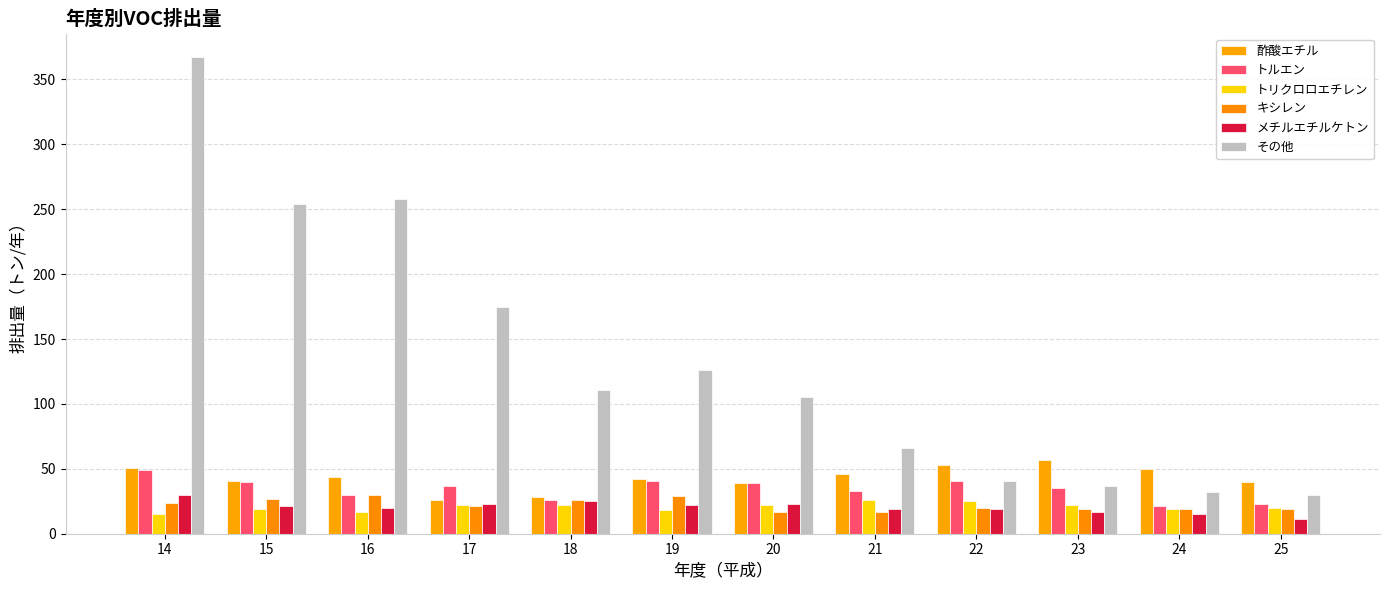

What are all the series names shown in the legend?

酢酸エチル, トルエン, トリクロロエチレン, キシレン, メチルエチルケトン, その他